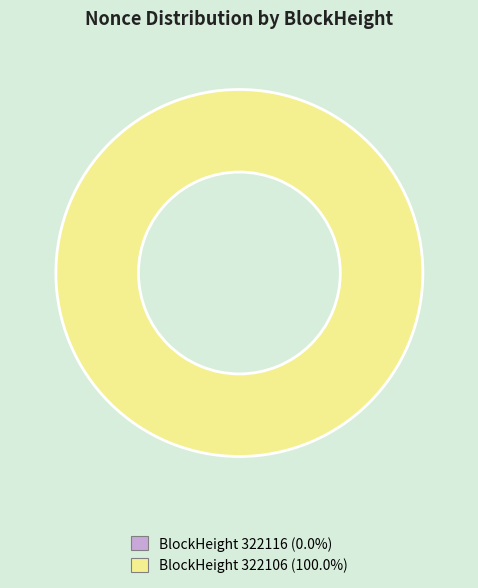

Combined, what portion of the pie is 322116 and 322106?

100.0%